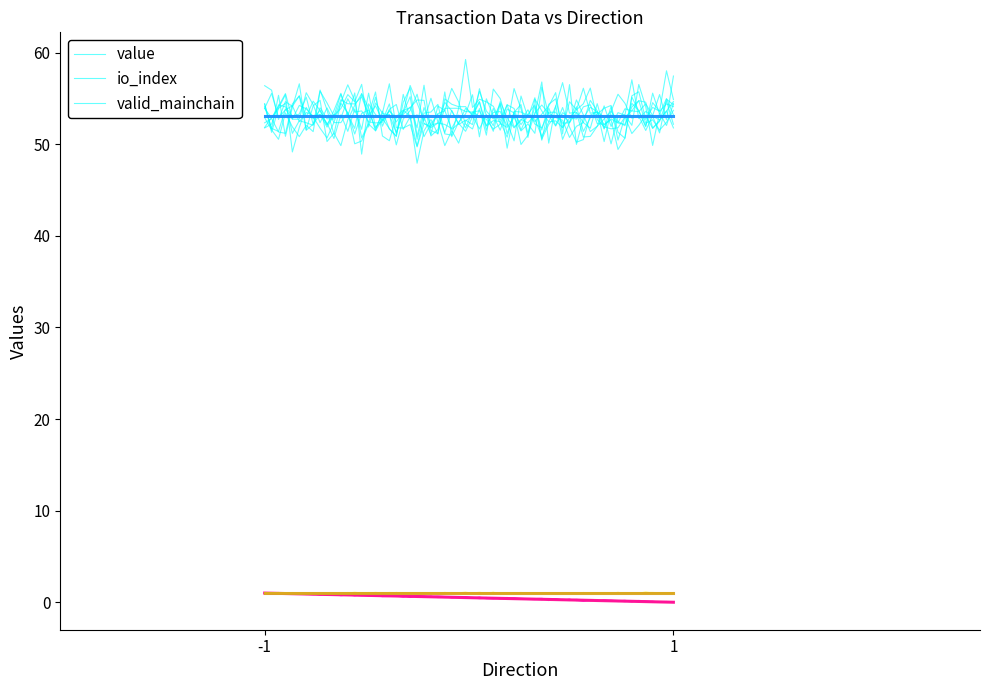

True or false: io_index and valid_mainchain intersect in this chart.

False